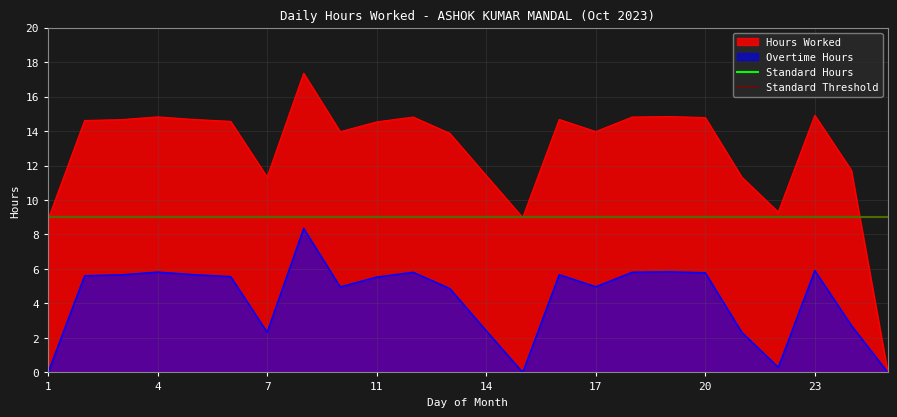

Read the Hours Worked value at 1.

8.9